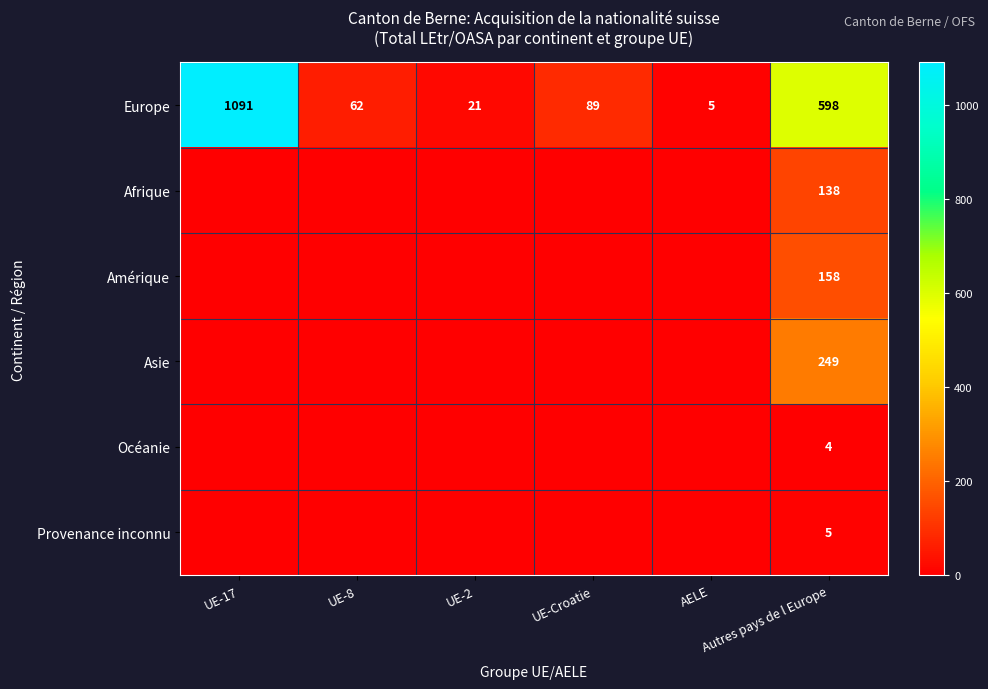

At which label does Europe reach its minimum?

AELE